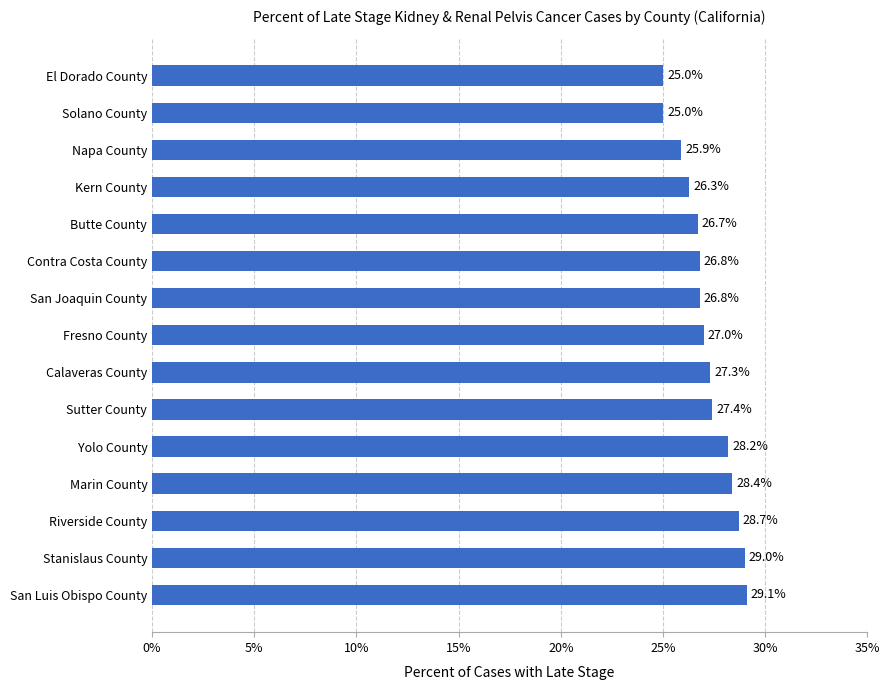

What is the sum of the values at Stanislaus County and Kern County?

55.3